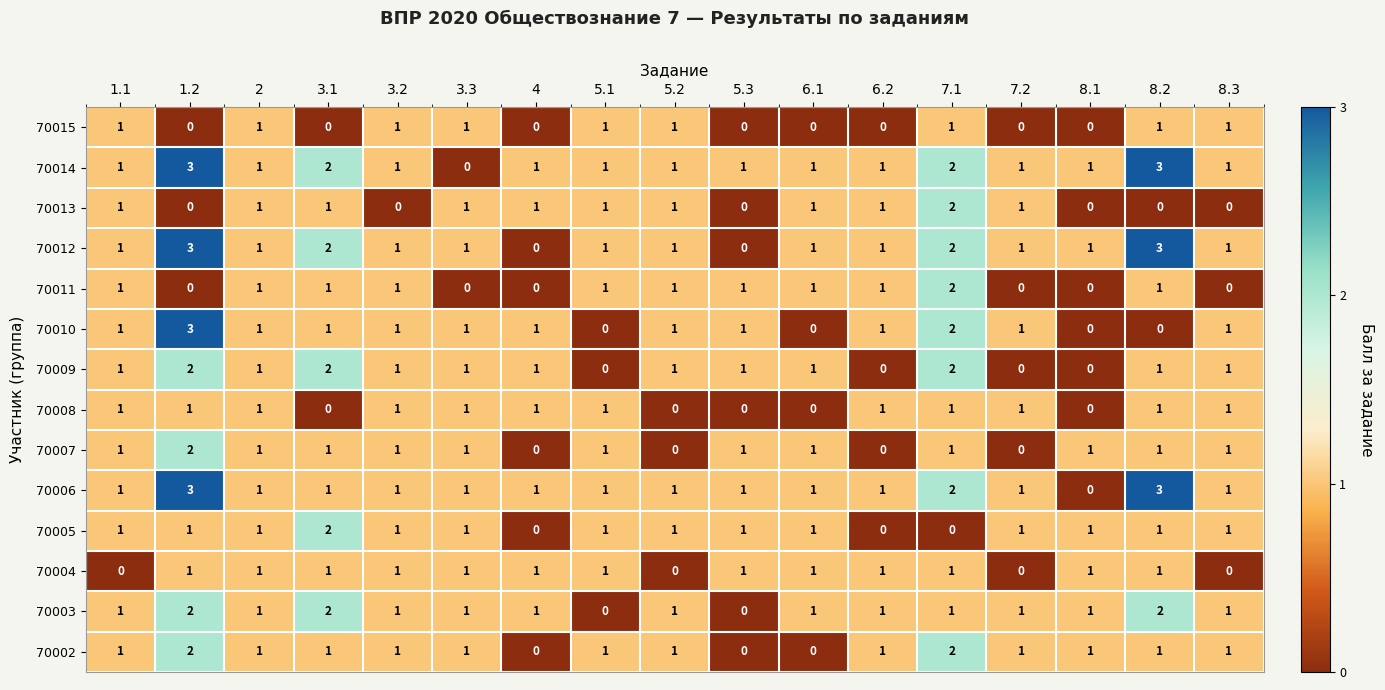

What is the total value across all series at 8.2?

19